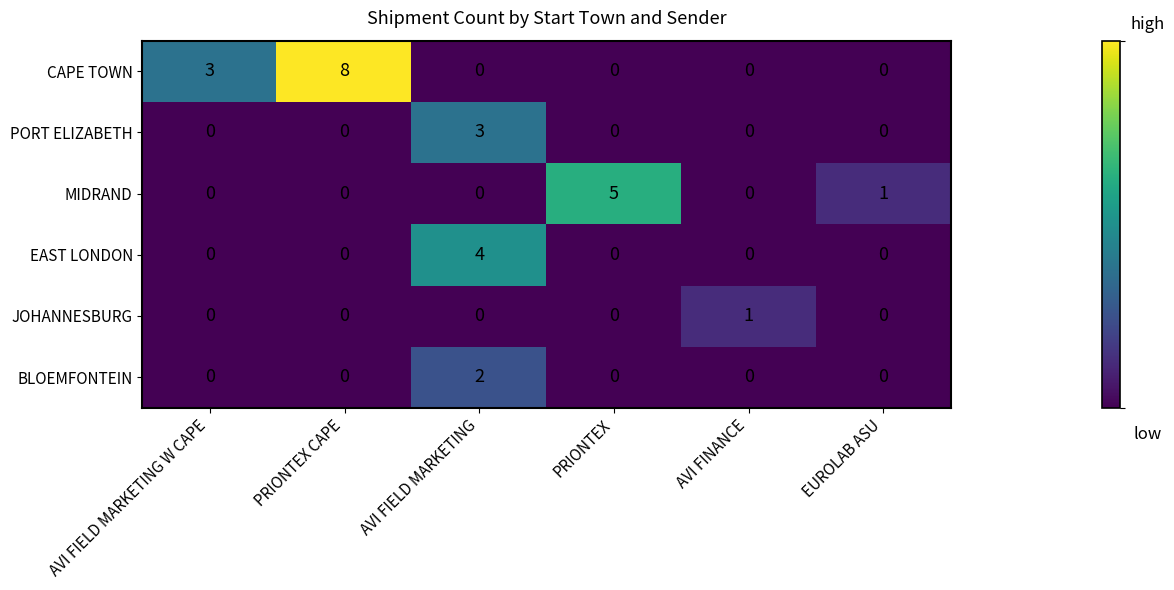

True or false: EAST LONDON has a value of 0 at EUROLAB ASU.

True